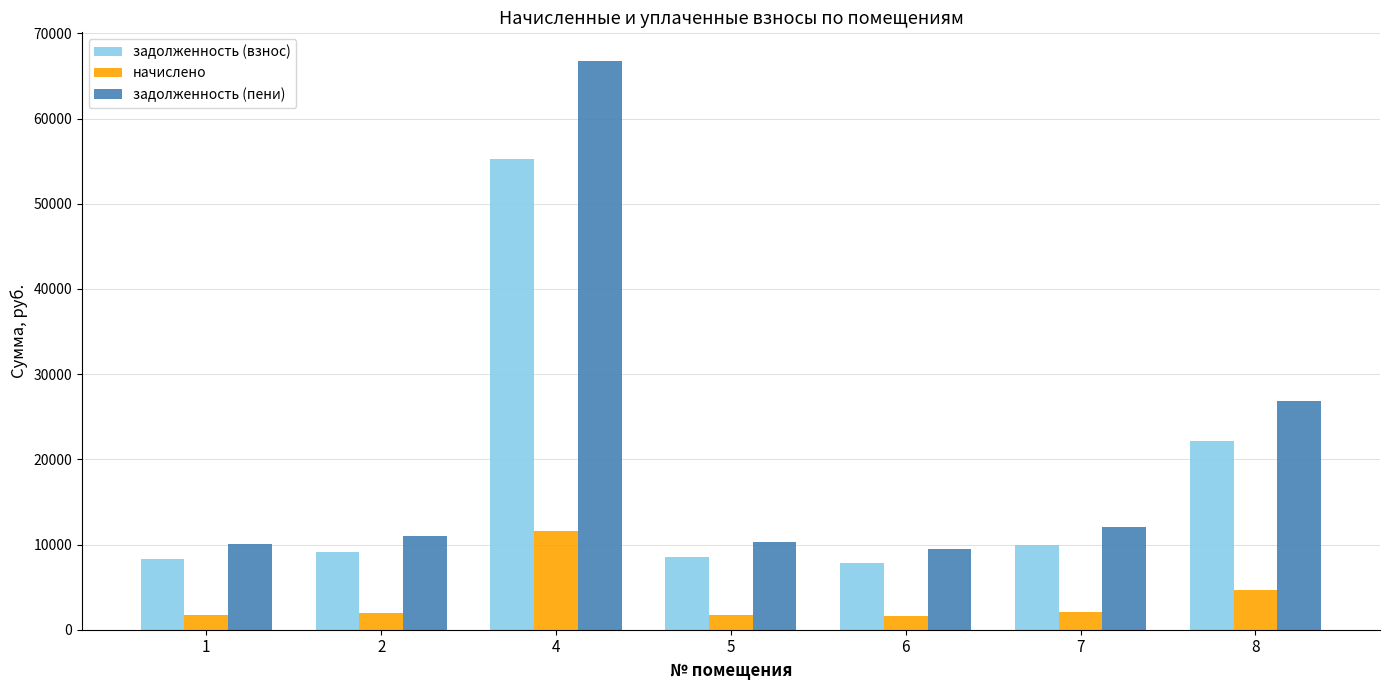

Rank the series by their average value, from highest to lowest.

задолженность (пени), задолженность (взнос), начислено